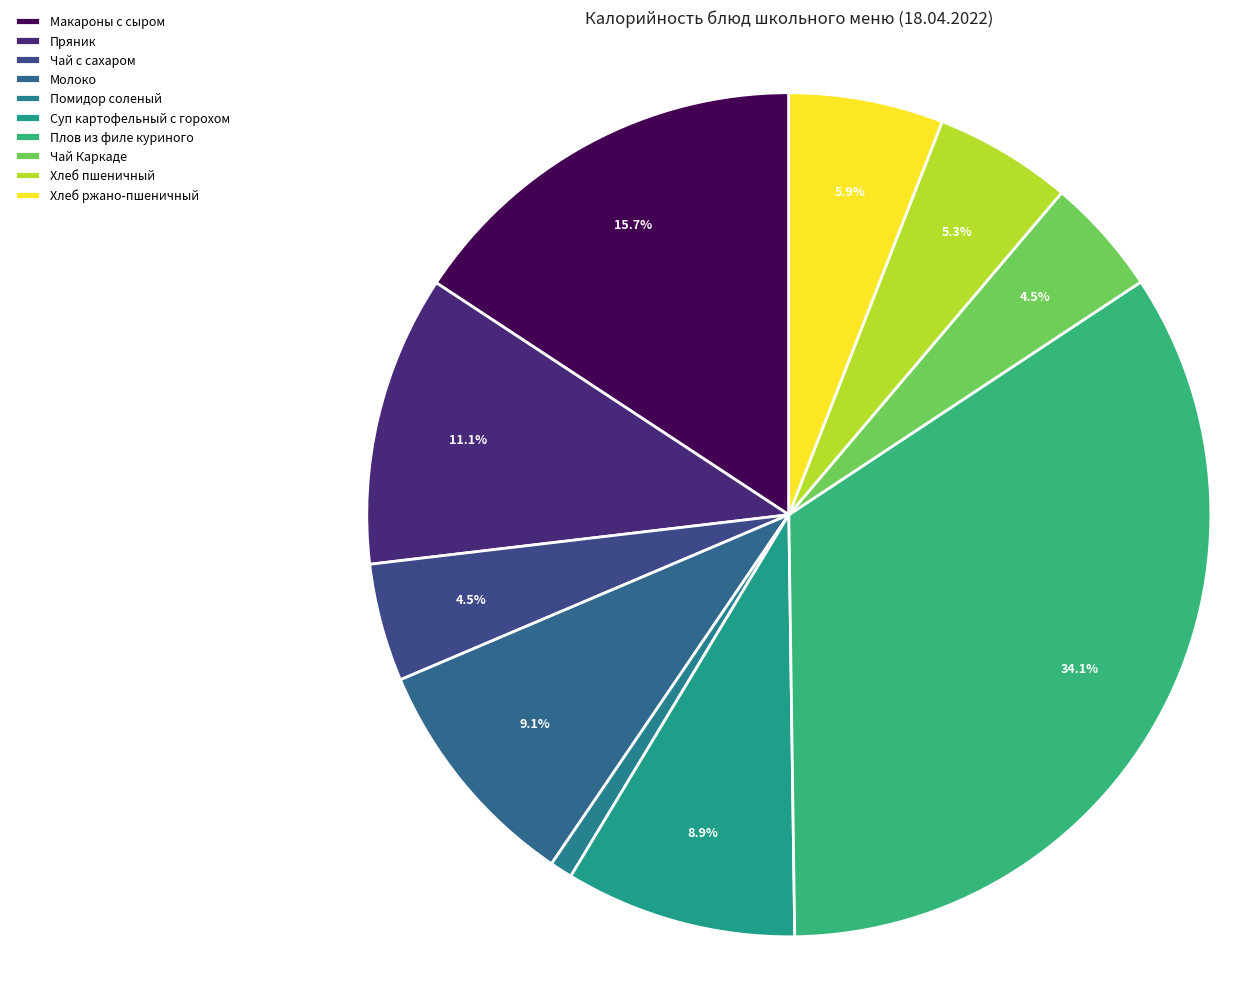

What percentage is the Помидор соленый slice, to the nearest percent?

1%